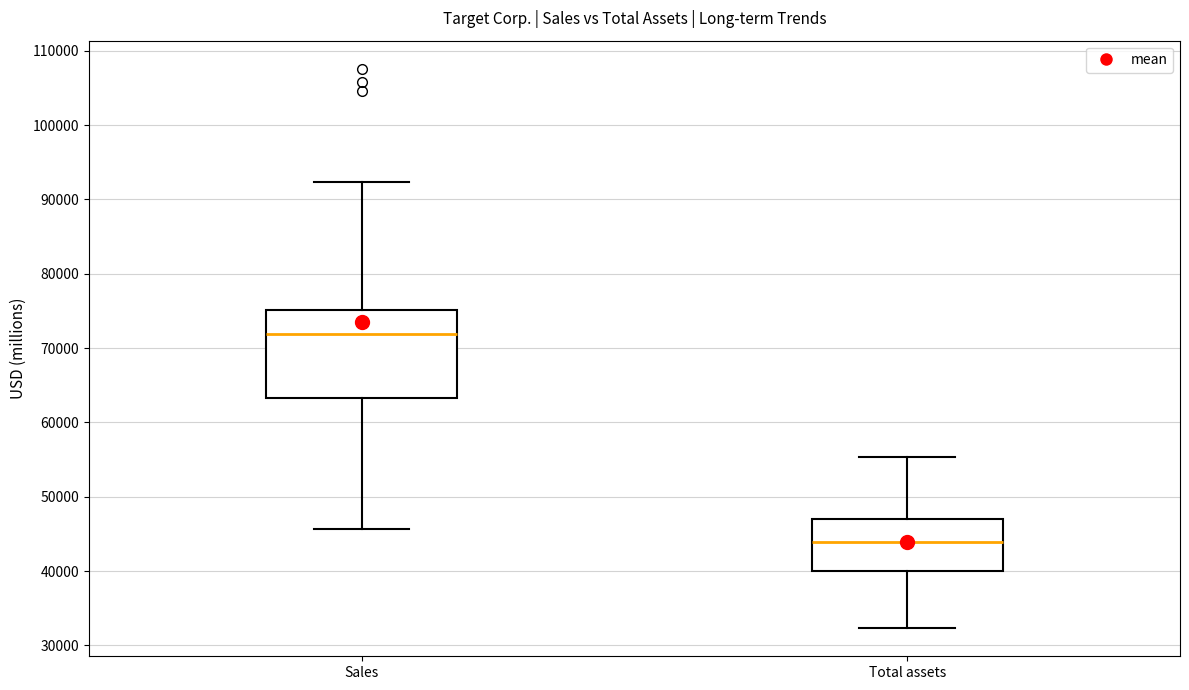

Reading left to right, transcribe this box plot: for each box, give where its median line is, the range the box spans, and where its two whiskers end, as read against the y-axis. The values are not printed on the chart, so give them approximately, as read against the axis.

Sales: median 72000, box 63000 to 75000, whiskers 46000 to 92000
Total assets: median 44000, box 40000 to 47000, whiskers 32000 to 55000